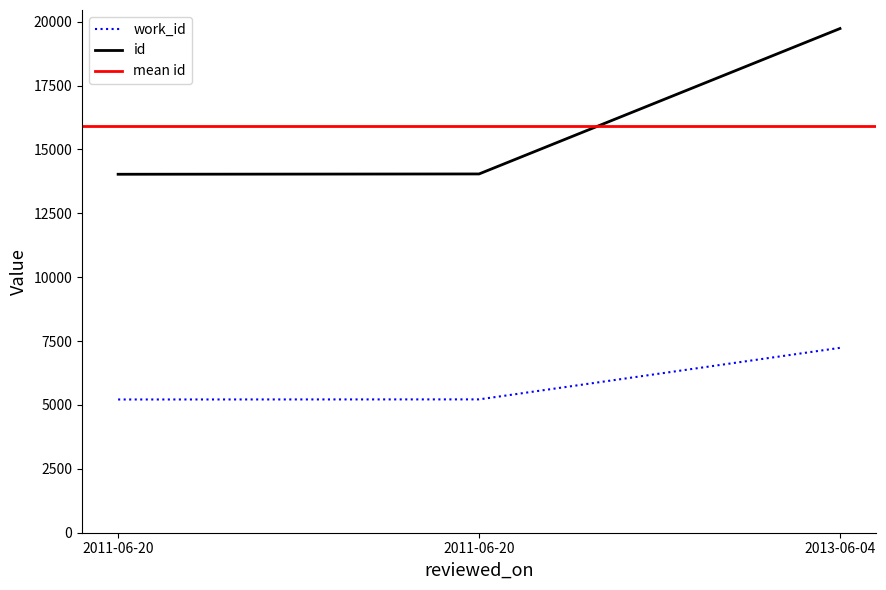

What is the difference between the id values at 2011-06-20 and 2013-06-04?

5691